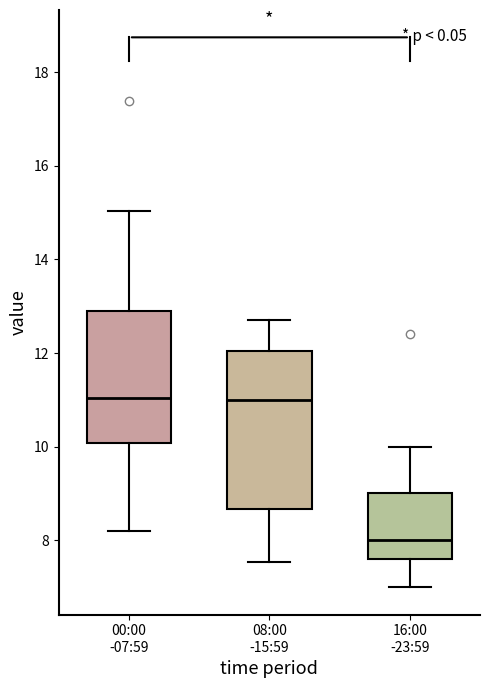

Where is the lower edge of the box for 00:00 -07:59 on the y-axis? The values are not printed on the chart, so give them approximately, as read against the axis.

10.0